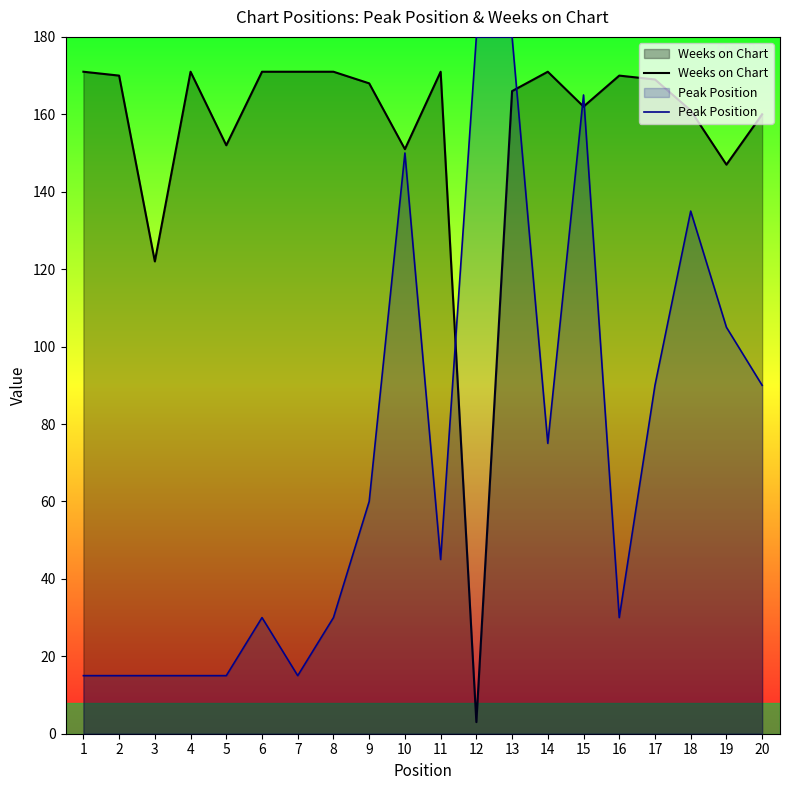

Rank the series at 12 from highest to lowest value.

Peak Position, Weeks on Chart